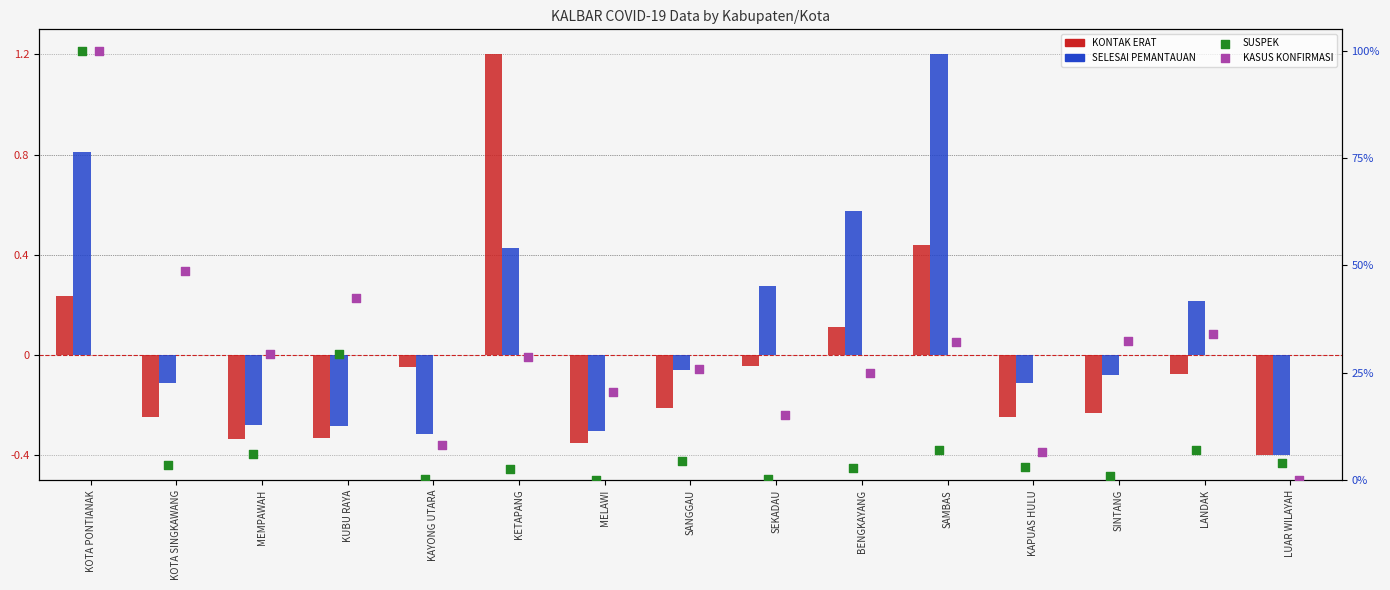

What are all the series names shown in the legend?

KONTAK ERAT, SELESAI PEMANTAUAN, SUSPEK, KASUS KONFIRMASI